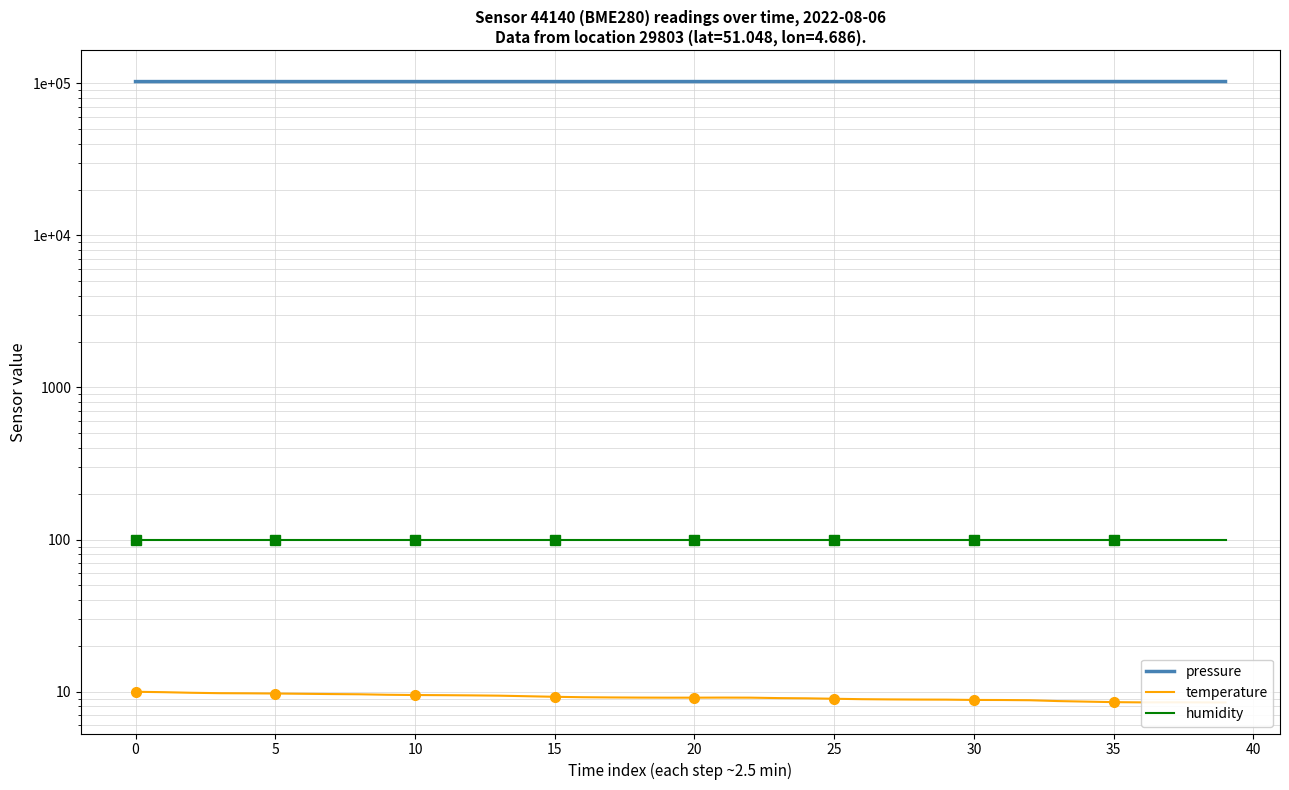

What is the sum of all humidity values?

4000.0